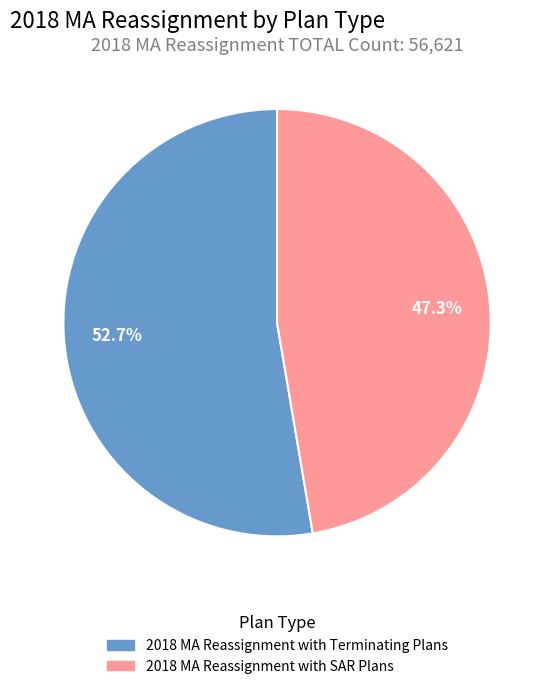

What percentage is NOT represented by 2018 MA Reassignment with SAR Plans?

52.7%